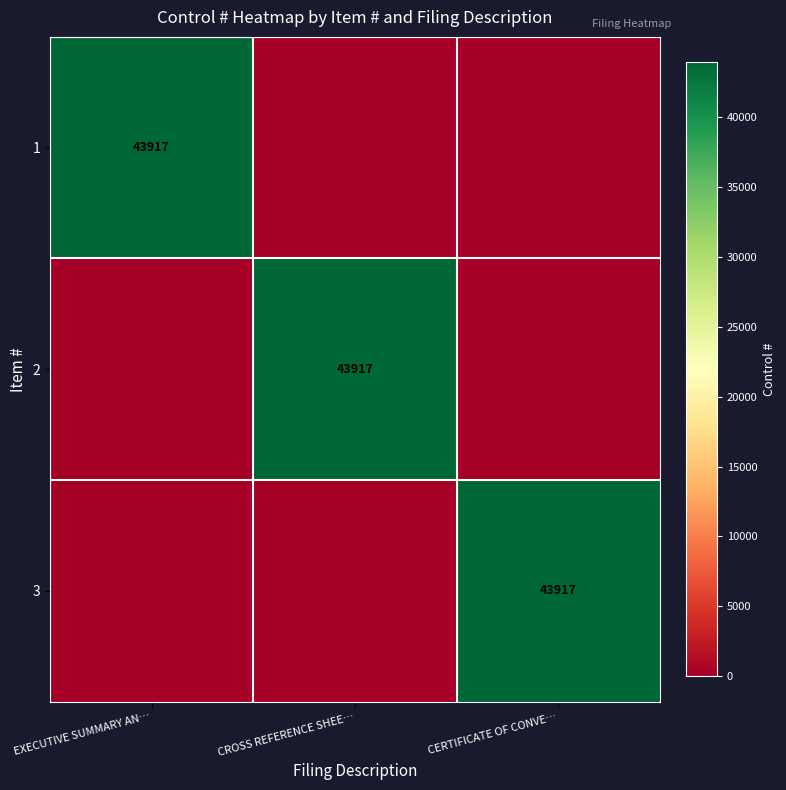

The 1 series shows 76915 at EXECUTIVE SUMMARY AN…. True or false?

False